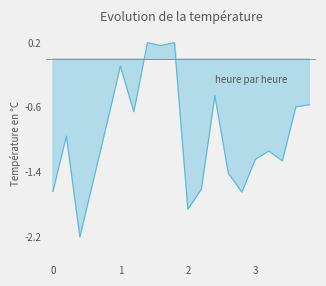

Reading left to right, list all the values displayed in this chart.

-1.6	-1.0	-2.2	-1.5	-0.8	-0.1	-0.7	0.2	0.2	0.2	-1.9	-1.6	-0.5	-1.4	-1.6	-1.2	-1.1	-1.3	-0.6	-0.6